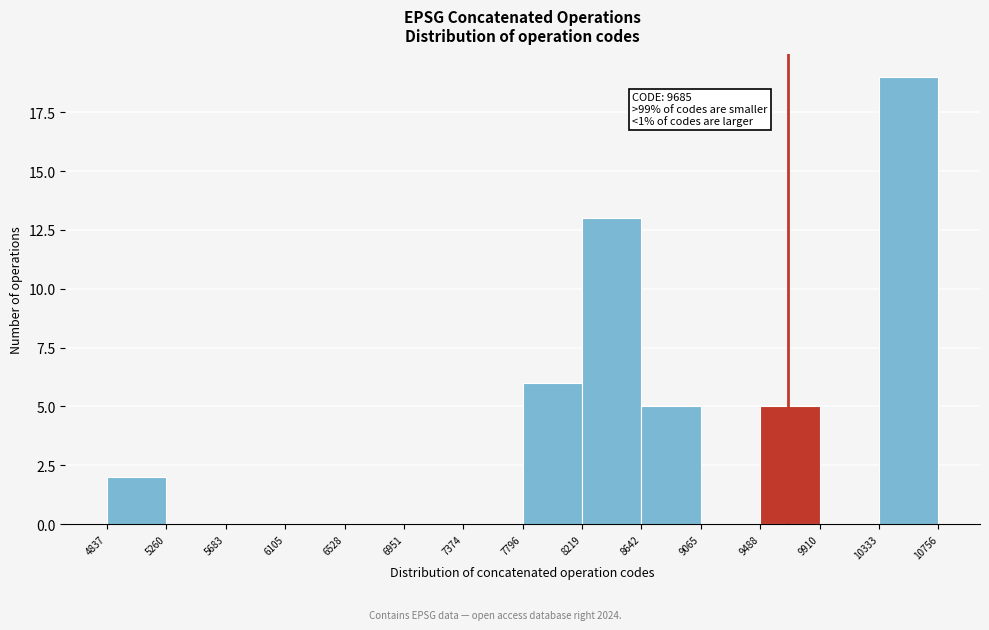

Over which range of the x-axis is the bar tallest?

10333 to 10756